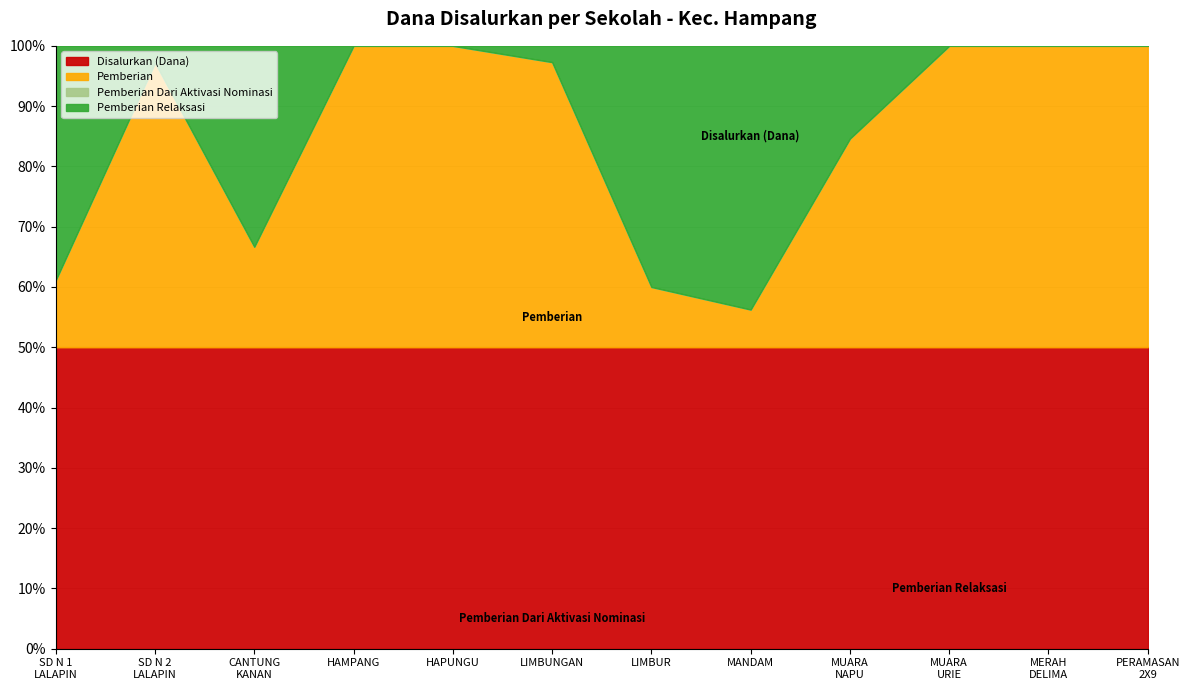

What is the value of the Disalurkan (Dana) point at the 4th from the left?

8550000